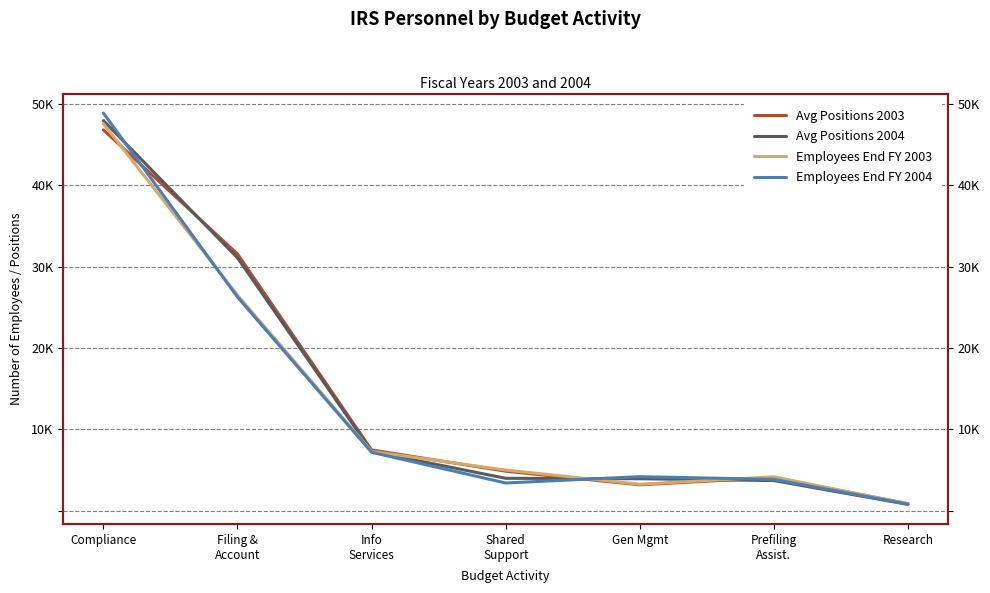

The Avg Positions 2003 series shows 5048 at Gen Mgmt. True or false?

False